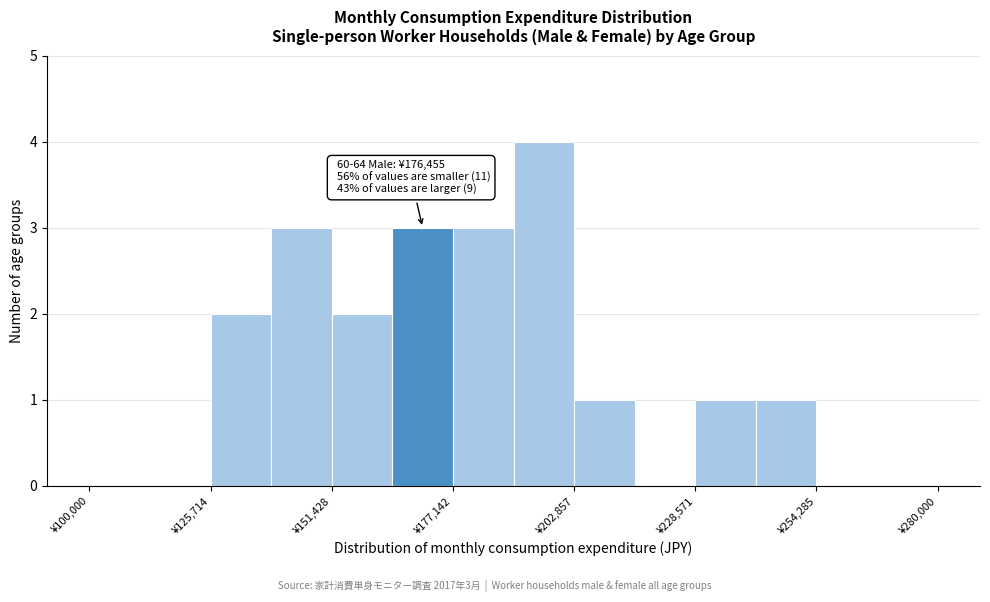

Read against the x-axis, roughly where is the centre of the tallest bar?

195000